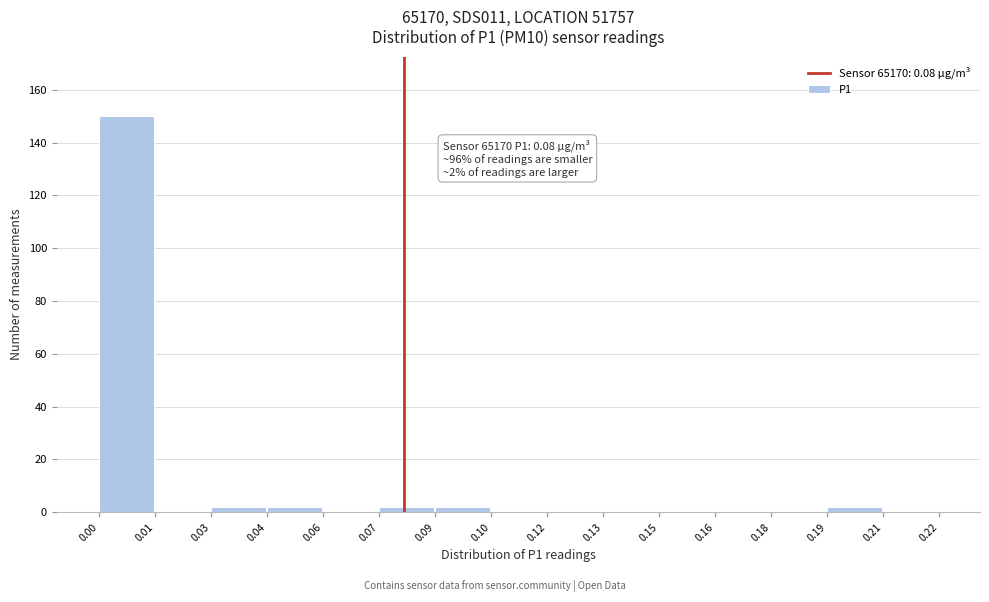

Reading left to right, extract all data points from this chart.

0.00=150	0.01=0	0.03=2	0.04=2	0.06=0	0.07=2	0.09=2	0.10=0	0.12=0	0.13=0	0.15=0	0.16=0	0.18=0	0.19=2	0.21=0